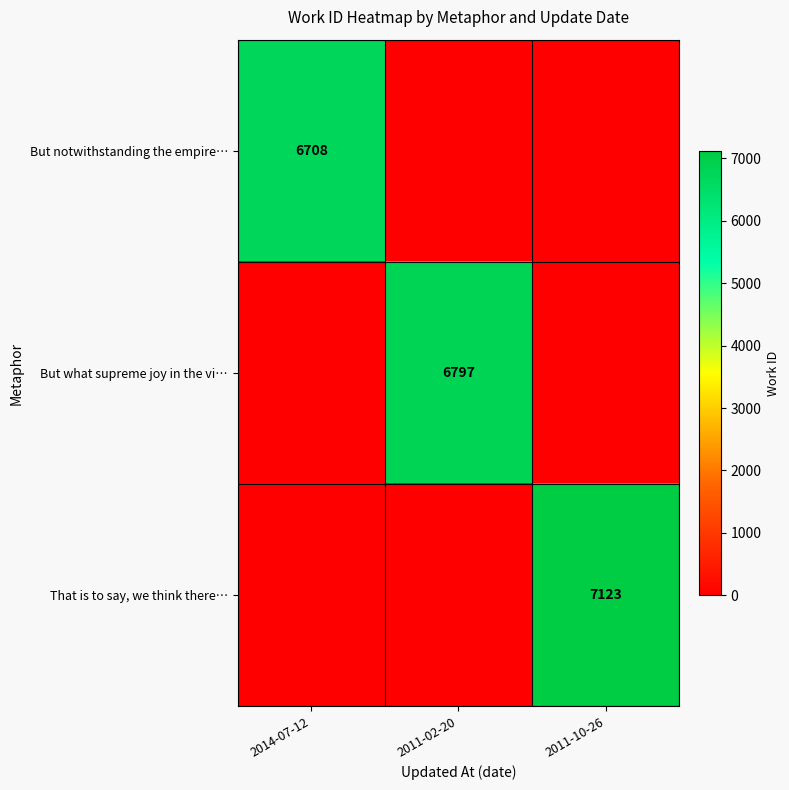

The value of But notwithstanding the empire… at 2014-07-12 is 6708. True or false?

True